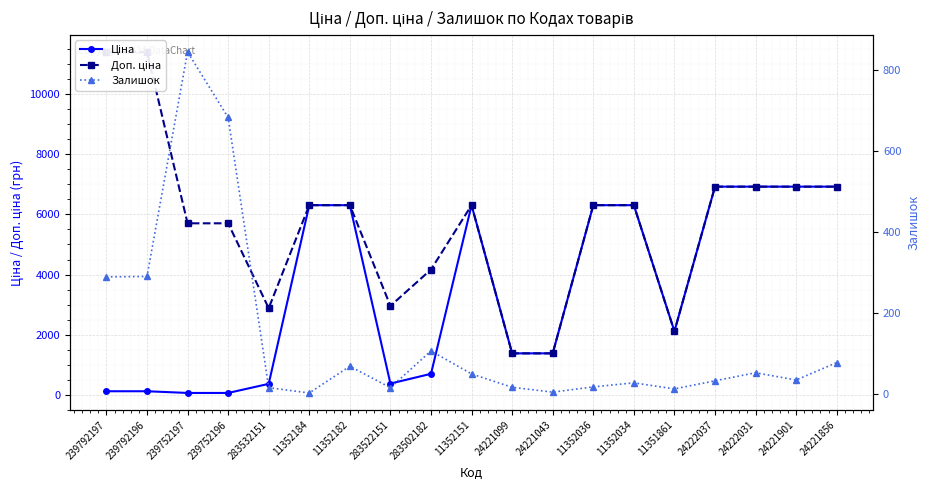

At which label is Ціна closest to 3491?

11351861